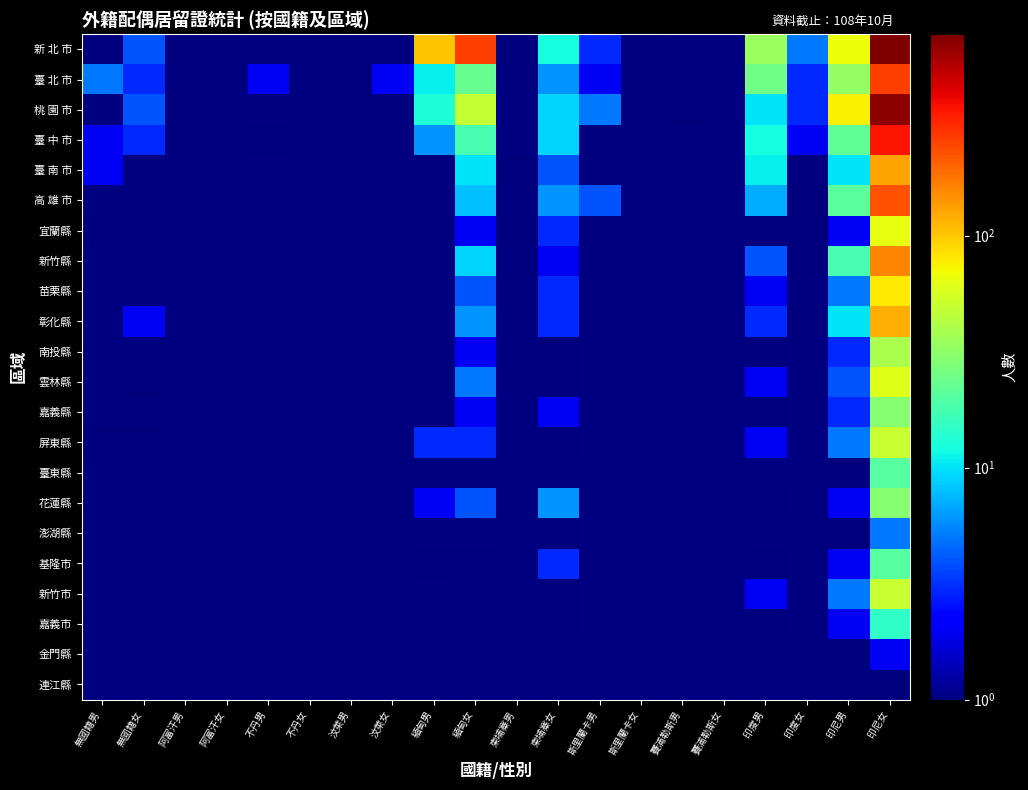

Which category has the lowest value in the 臺 南 市 series?

緬甸男